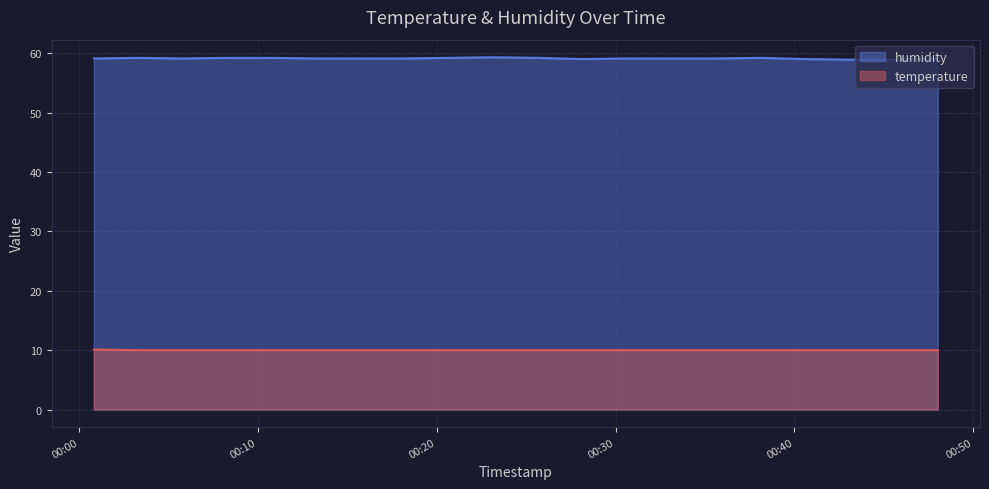

What is the greatest value displayed?

59.3